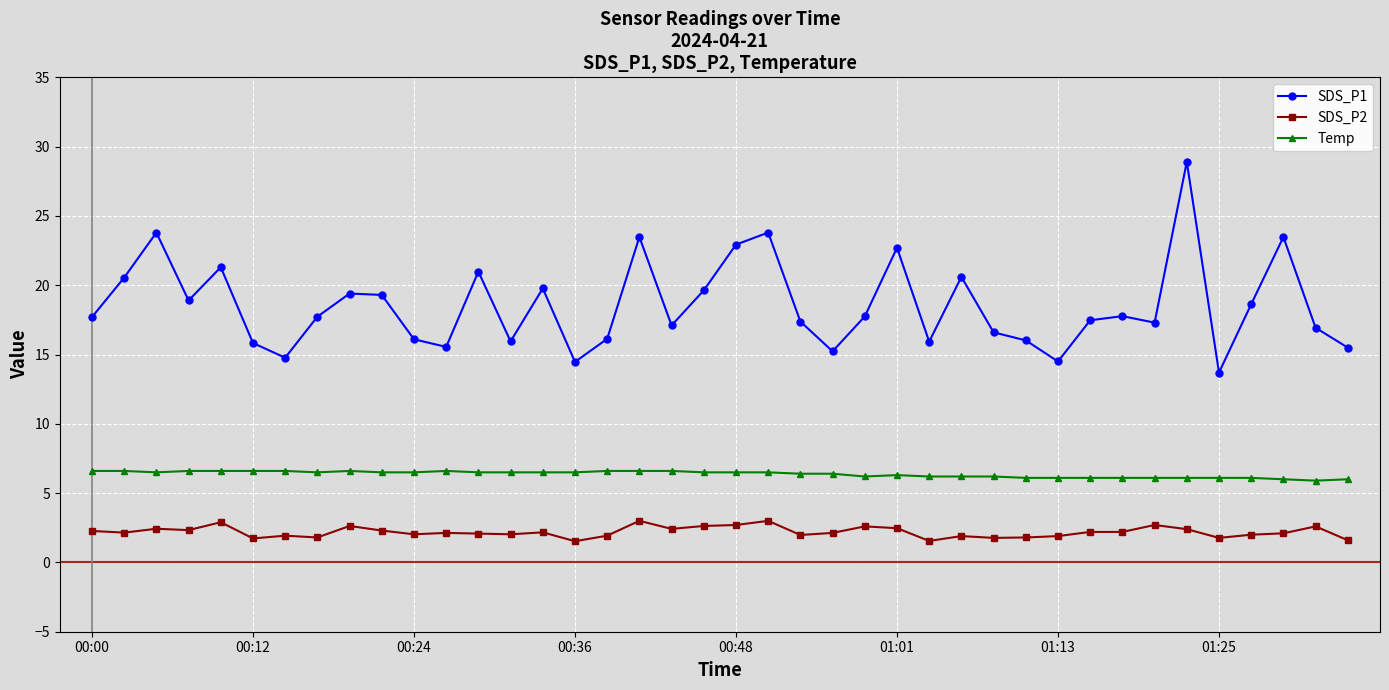

What is the smallest value displayed?

1.5